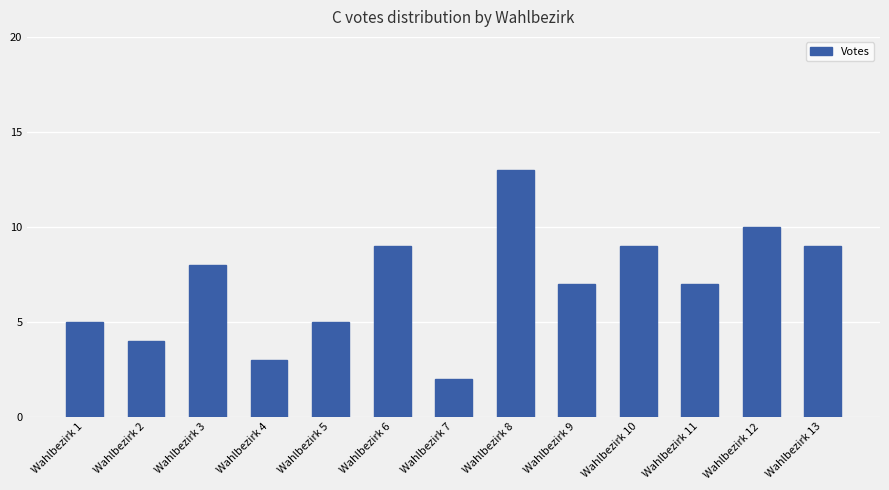

How many bars are there in total?

13